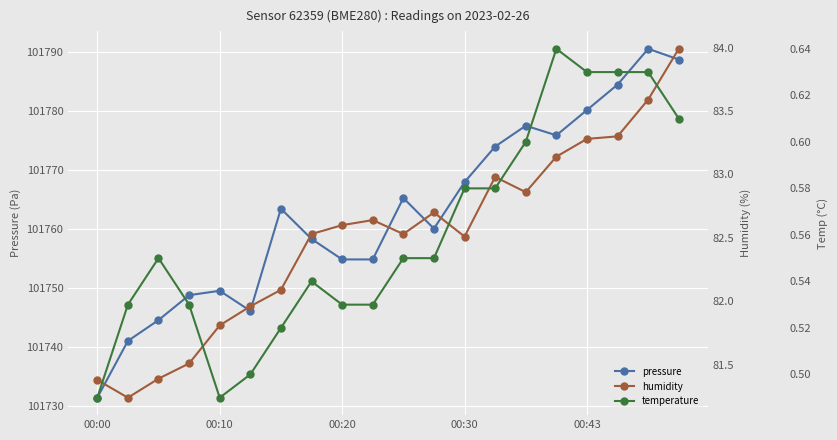

What is the value of the temperature point at the 11th from the left?

0.6